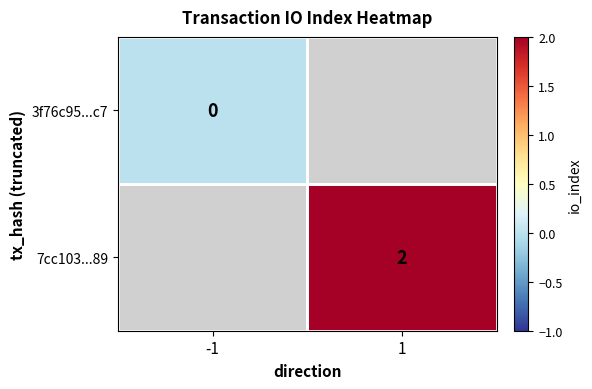

Is it true that 7cc103...89 equals 1 at 1?

False